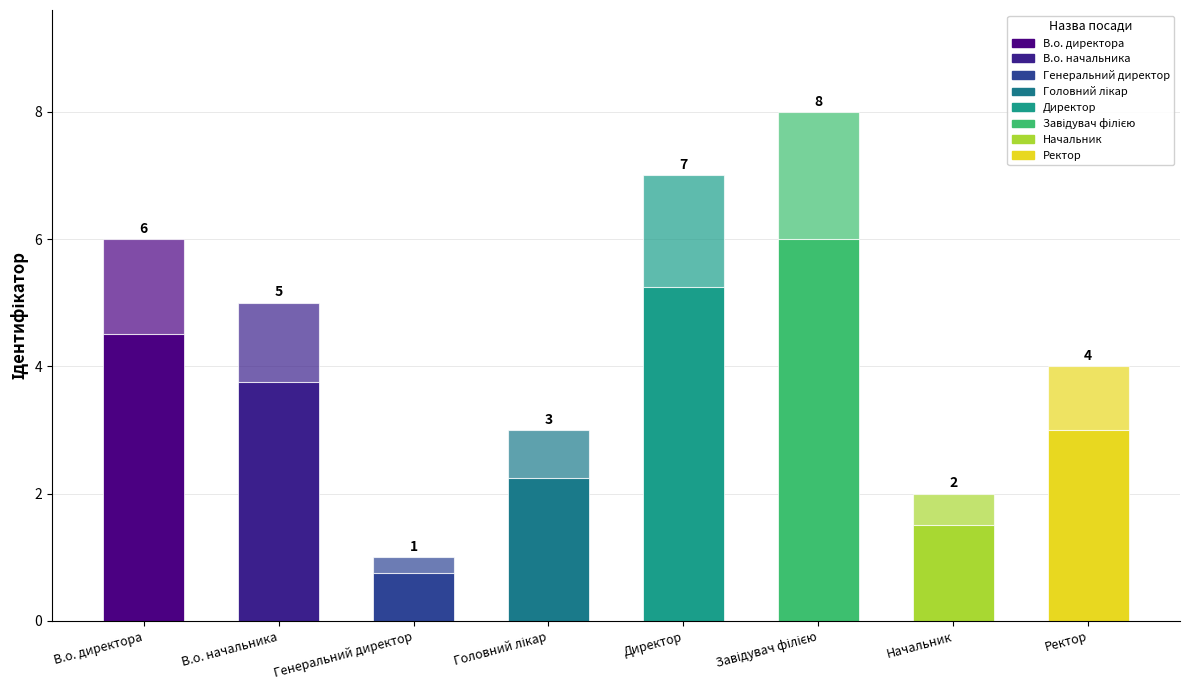

The chart shows a value of 6 at В.о. директора. True or false?

True